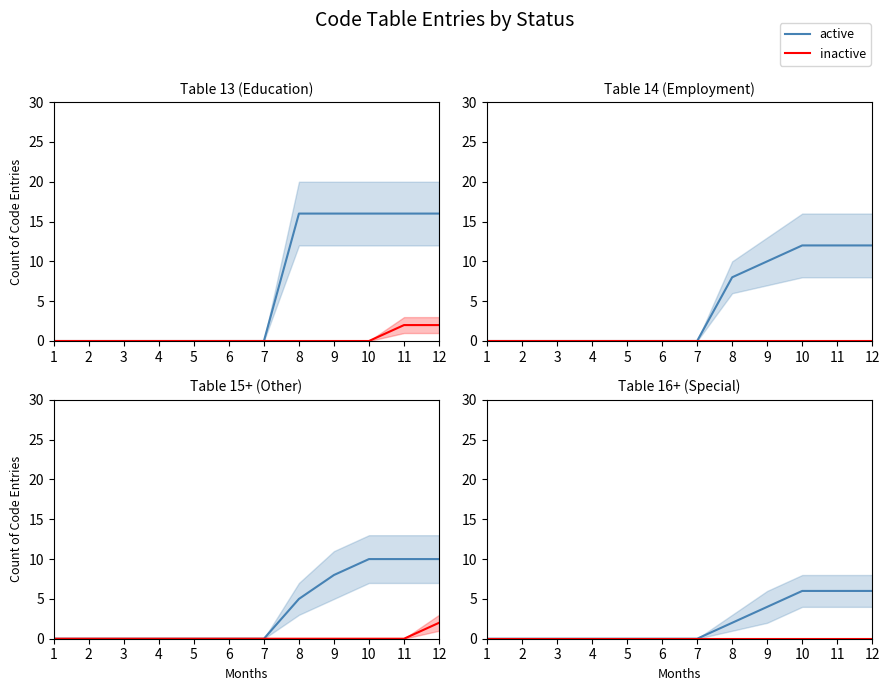

Which series has the largest total across all categories?

active